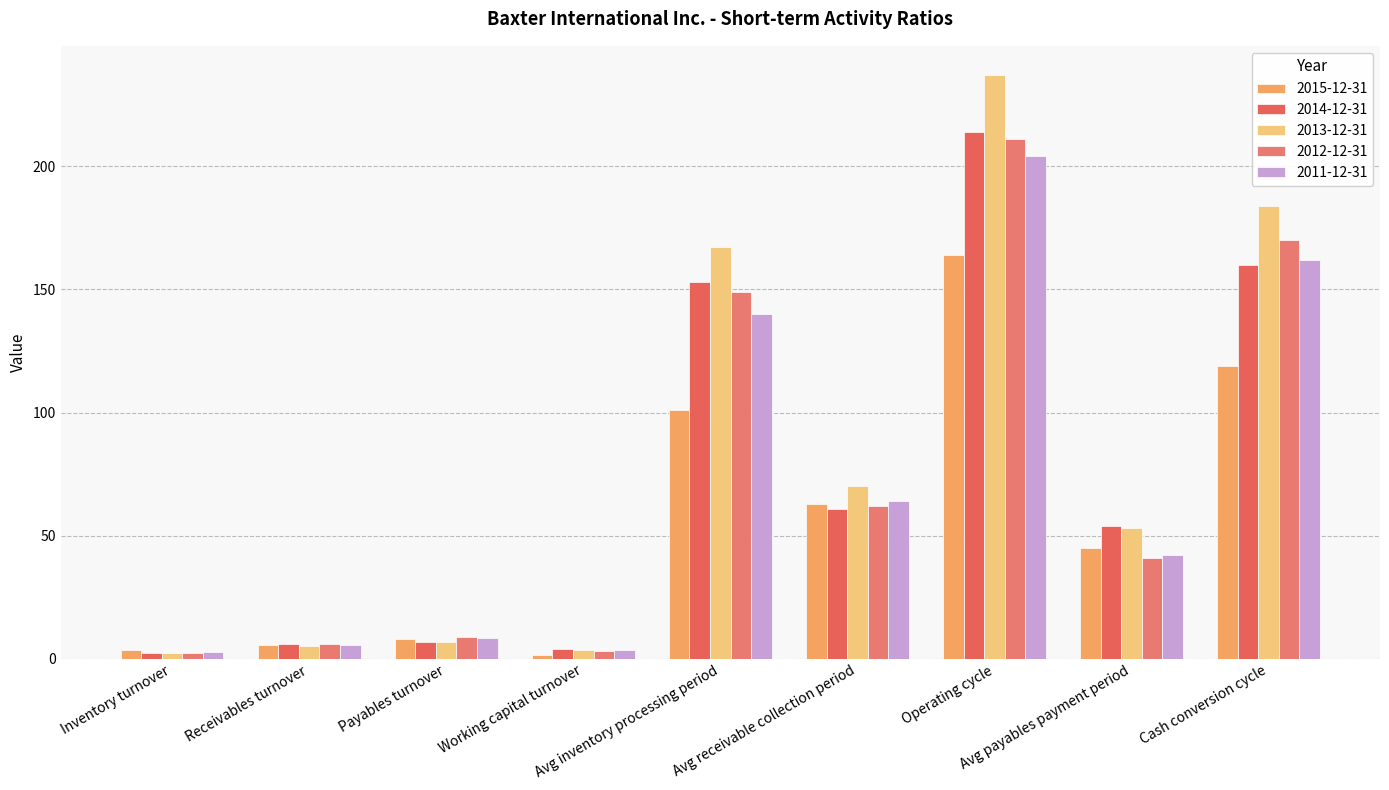

Reading left to right, extract all data points from this chart.

2015-12-31: Inventory turnover=3.6	Receivables turnover=5.8	Payables turnover=8.1	Working capital turnover=1.6	Avg inventory processing period=101.0	Avg receivable collection period=63.0	Operating cycle=164.0	Avg payables payment period=45.0	Cash conversion cycle=119.0
2014-12-31: Inventory turnover=2.4	Receivables turnover=6.0	Payables turnover=6.7	Working capital turnover=3.9	Avg inventory processing period=153.0	Avg receivable collection period=61.0	Operating cycle=214.0	Avg payables payment period=54.0	Cash conversion cycle=160.0
2013-12-31: Inventory turnover=2.2	Receivables turnover=5.2	Payables turnover=7.0	Working capital turnover=3.7	Avg inventory processing period=167.0	Avg receivable collection period=70.0	Operating cycle=237.0	Avg payables payment period=53.0	Cash conversion cycle=184.0
2012-12-31: Inventory turnover=2.5	Receivables turnover=5.8	Payables turnover=9.0	Working capital turnover=3.1	Avg inventory processing period=149.0	Avg receivable collection period=62.0	Operating cycle=211.0	Avg payables payment period=41.0	Cash conversion cycle=170.0
2011-12-31: Inventory turnover=2.6	Receivables turnover=5.7	Payables turnover=8.6	Working capital turnover=3.7	Avg inventory processing period=140.0	Avg receivable collection period=64.0	Operating cycle=204.0	Avg payables payment period=42.0	Cash conversion cycle=162.0